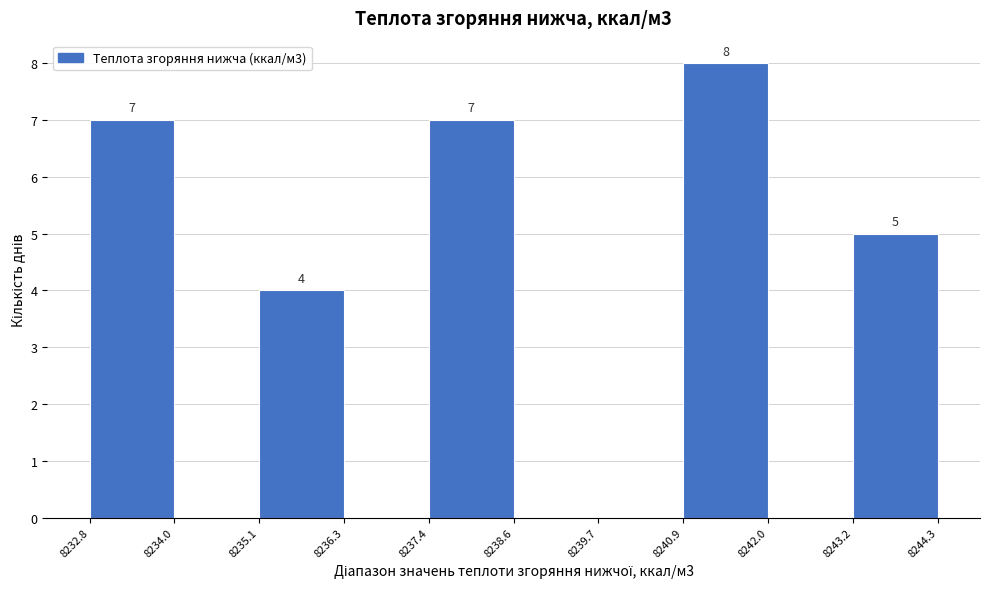

Over which range of the x-axis is the bar tallest?

8240.9 to 8242.0